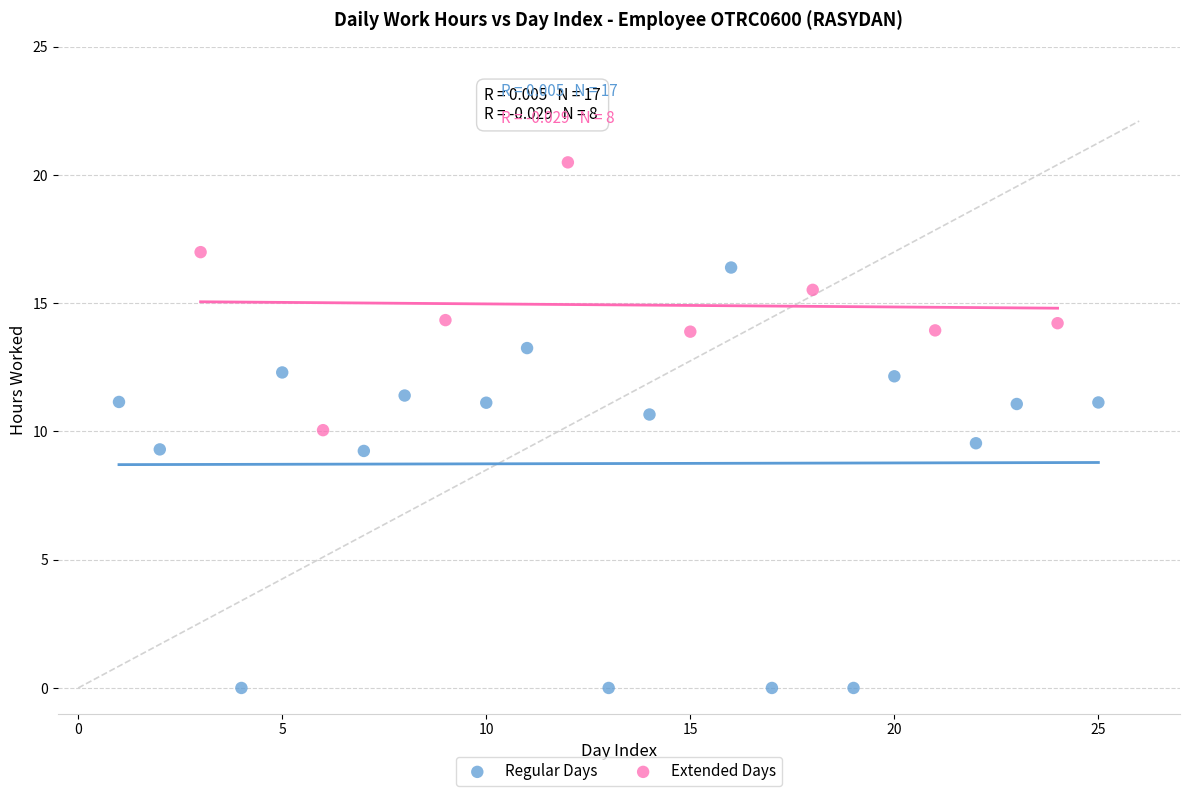

Which series reaches the minimum Y coordinate?

Regular Days